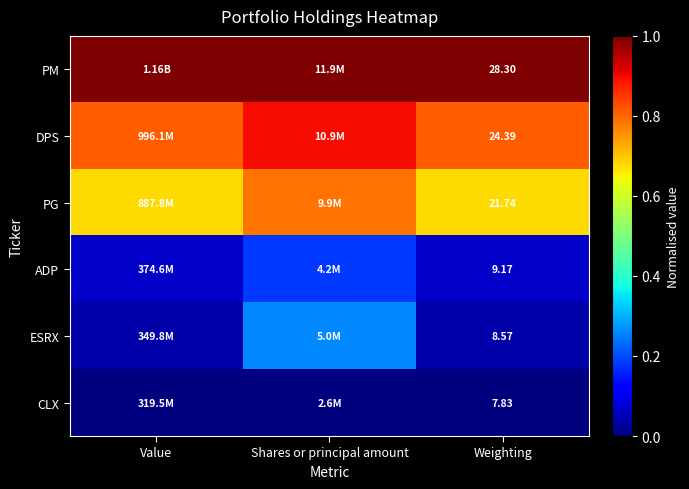

Is it true that ADP equals 0.1 at Weighting?

False